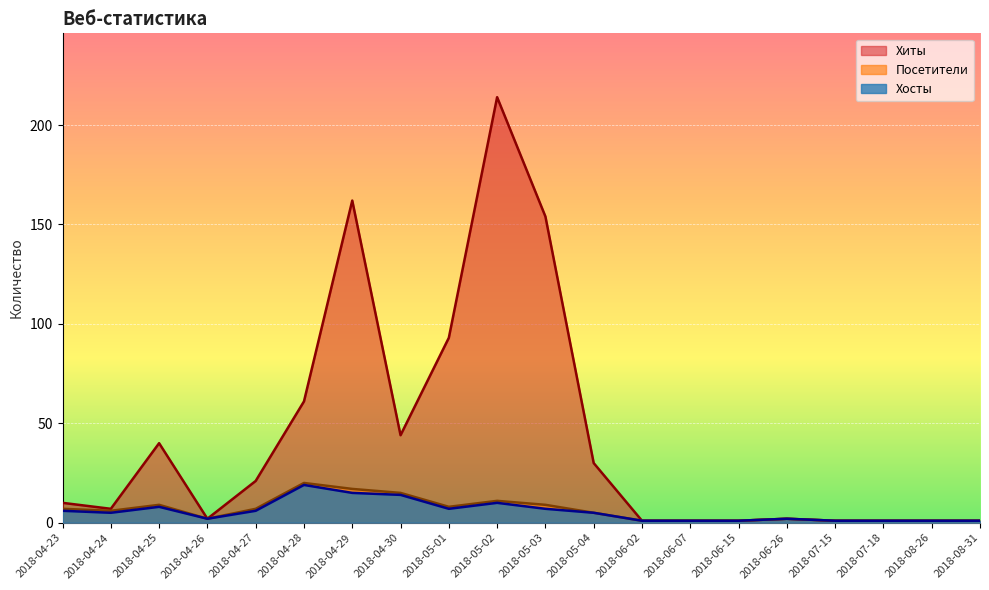

What is the value of the Хиты point at the 14th from the left?

1